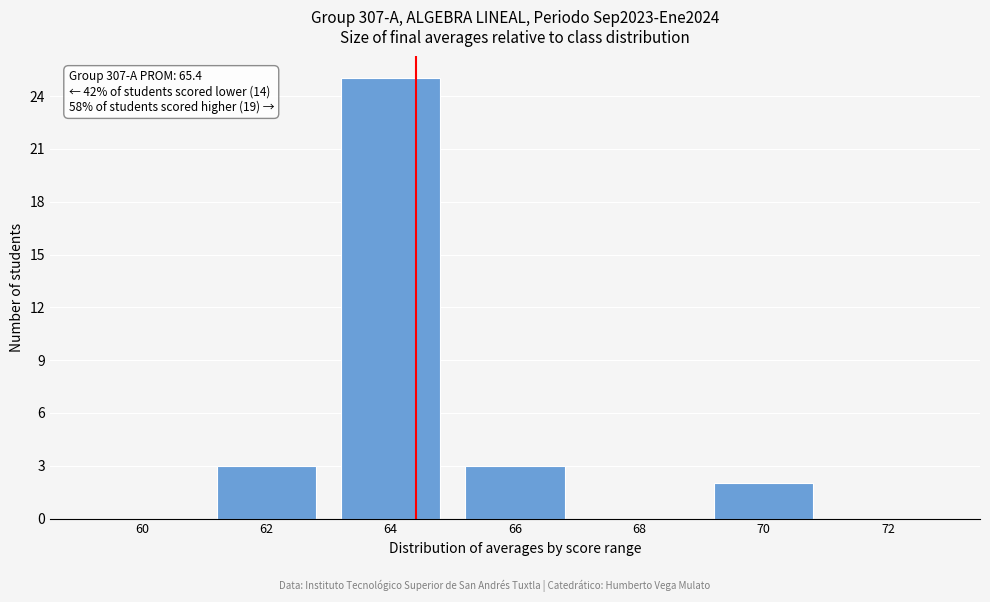

Reading left to right, list all the values displayed in this chart.

60=0	62=3	64=25	66=3	68=0	70=2	72=0